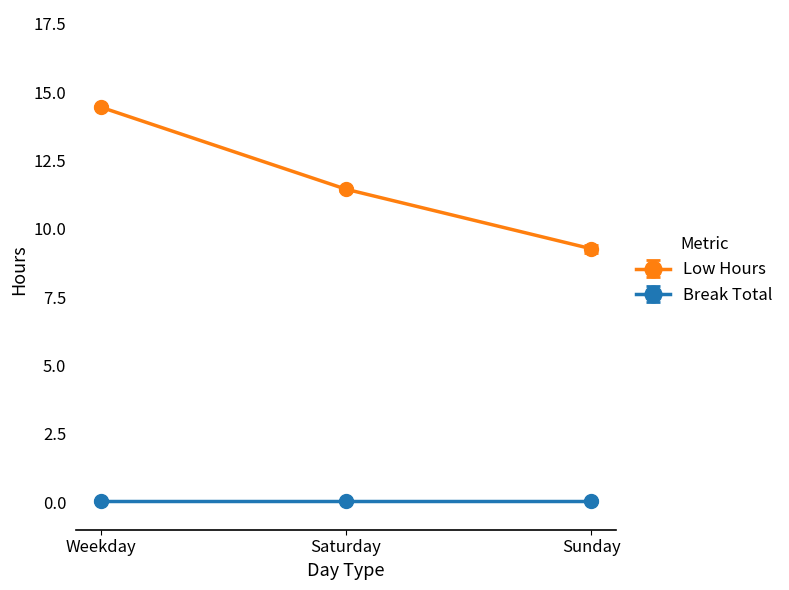

What is the minimum value for Low Hours?

9.3